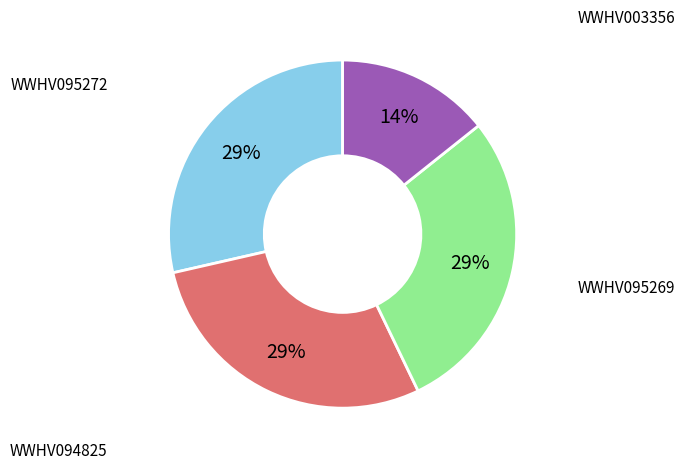

To the nearest percent, what is the average slice percentage?

25%